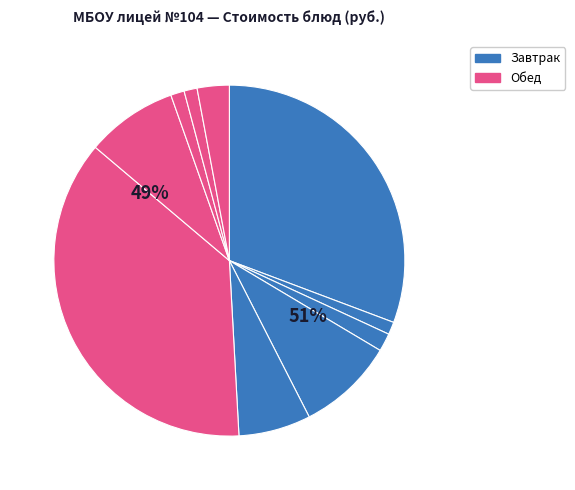

The Компот из сухофруктов slice represents 3% of the pie. True or false?

True